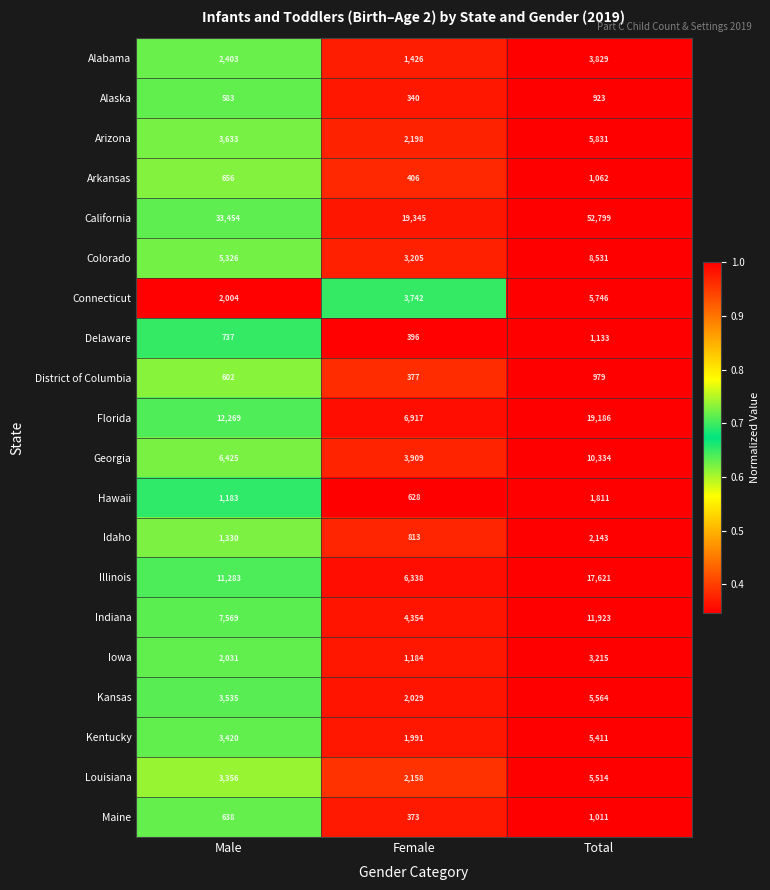

What is the average value of the Illinois series?

11747